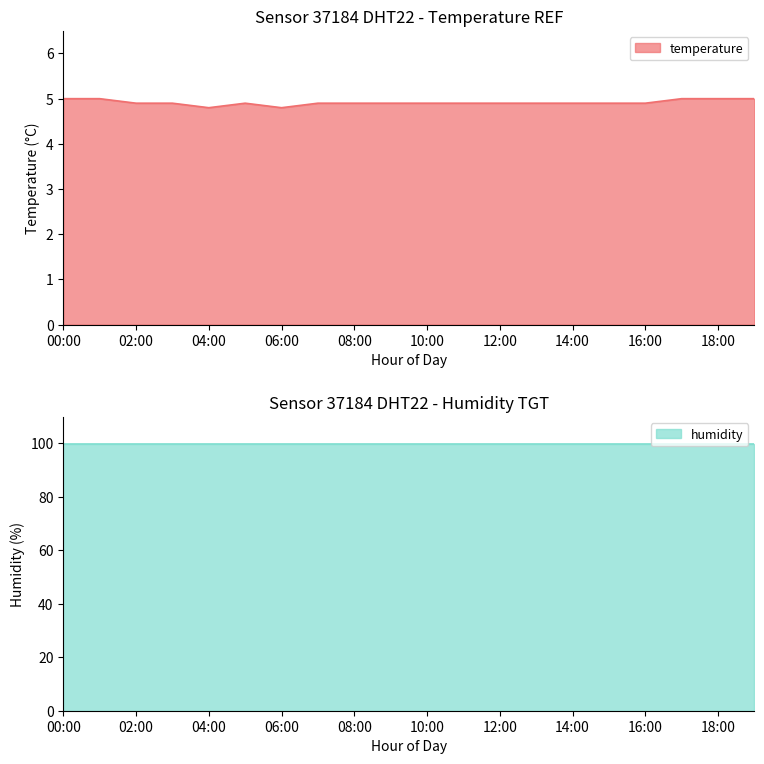

At which label is the value closest to 4?

04:00